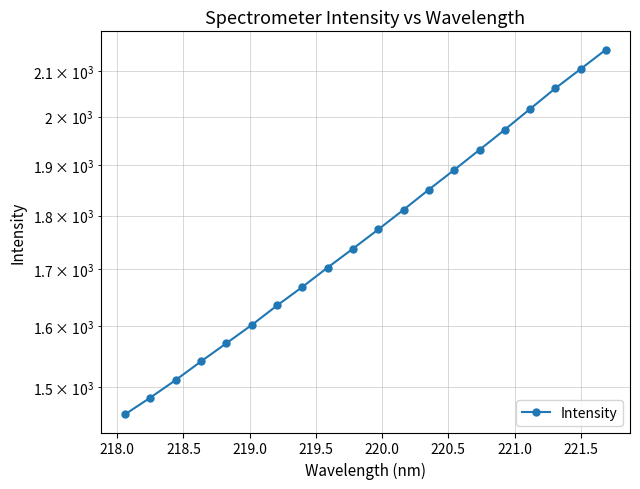

How many values are below 1773?

10